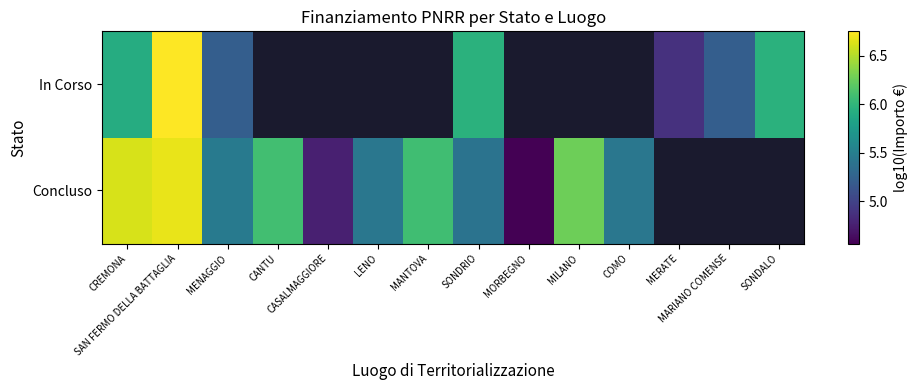

True or false: In Corso has a value of 3.5 at SONDRIO.

False